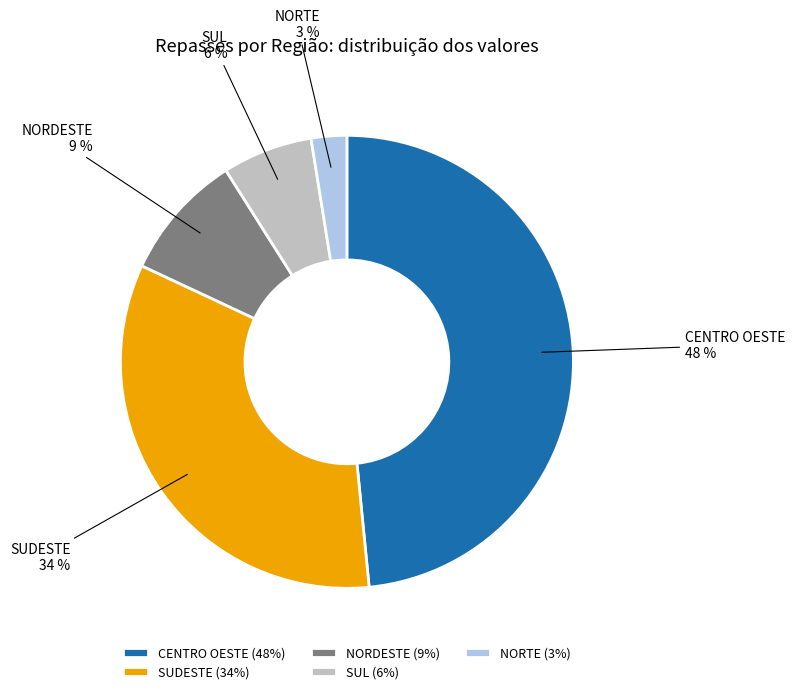

How many segments does this pie chart have?

5